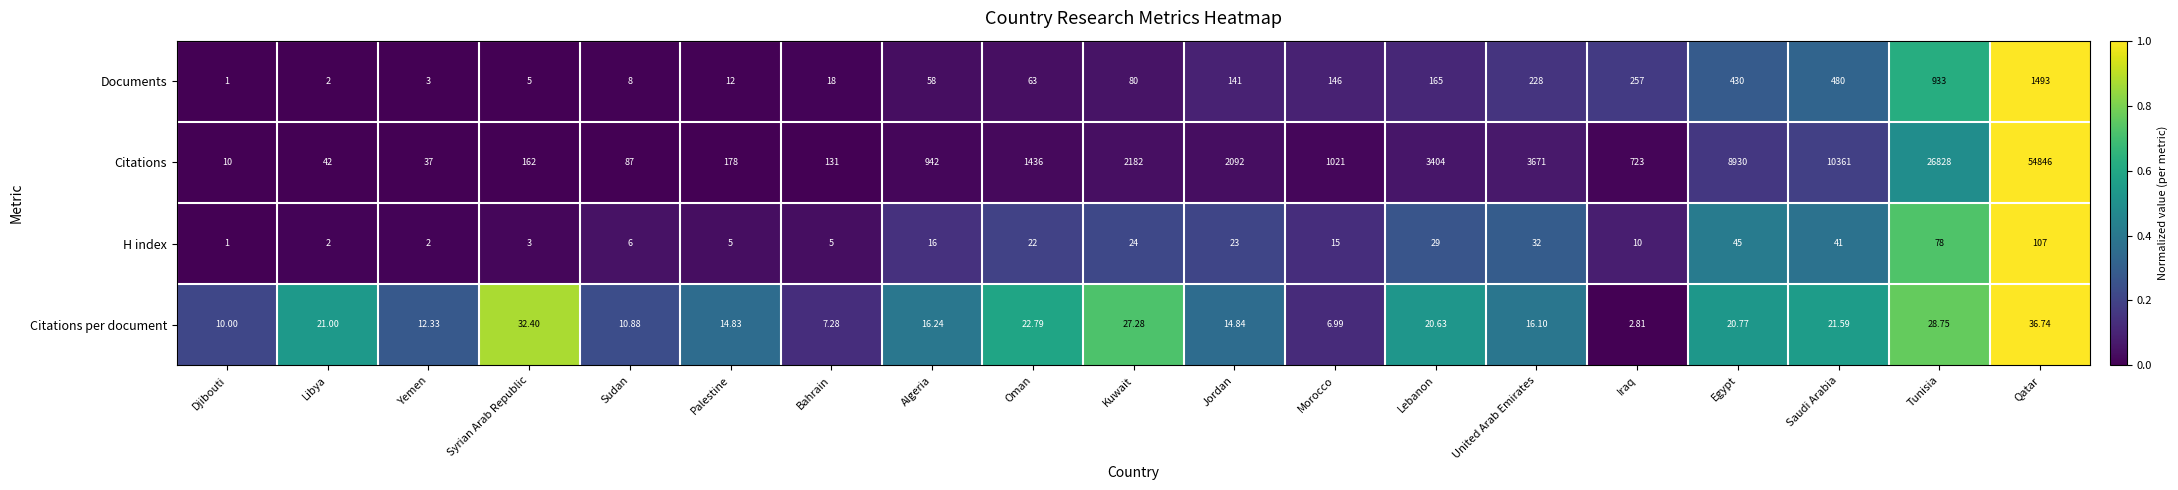

Where is Documents nearest to the value 747?

Tunisia